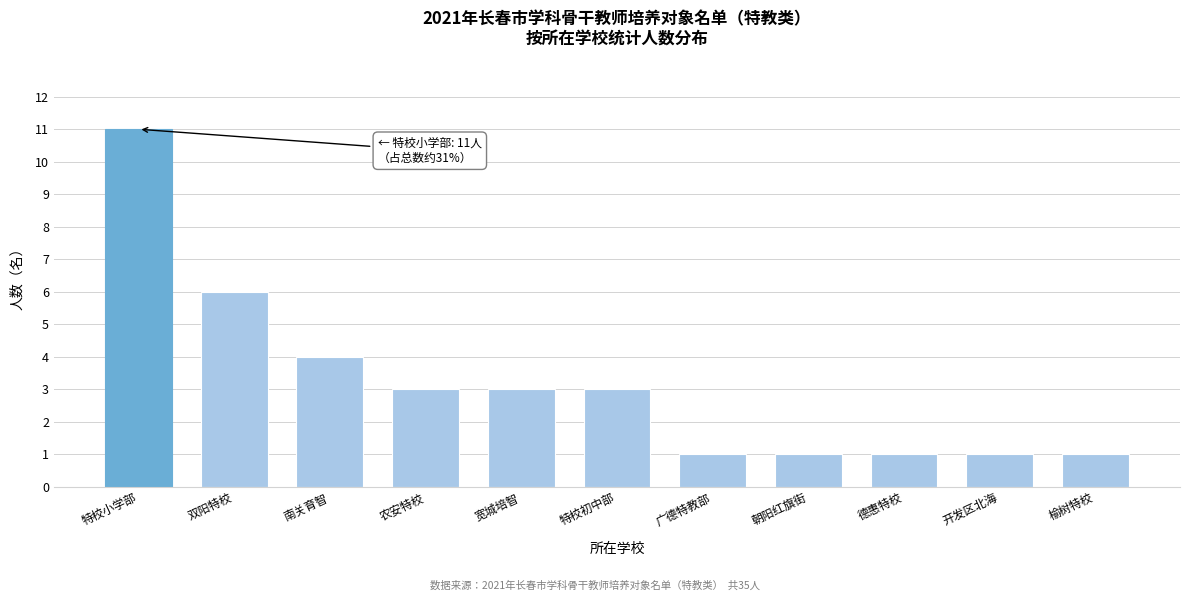

Reading right to left, transcribe all the data shown in this chart.

榆树特校=1	开发区北海=1	德惠特校=1	朝阳红旗街=1	广德特教部=1	特校初中部=3	宽城培智=3	农安特校=3	南关育智=4	双阳特校=6	特校小学部=11